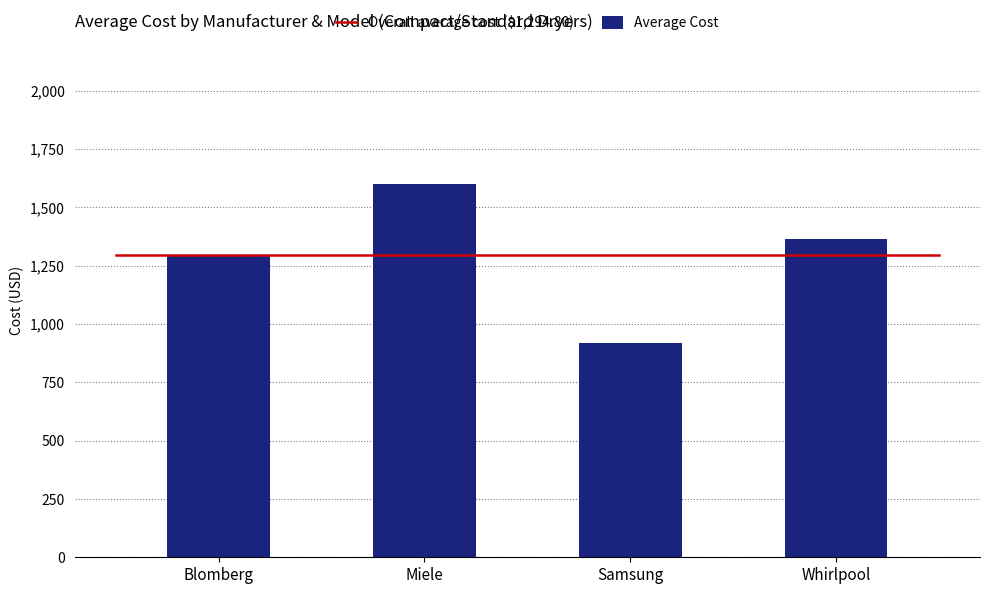

True or false: Average Cost has a value of 942.1 at Samsung
DV22N6850HX.

True